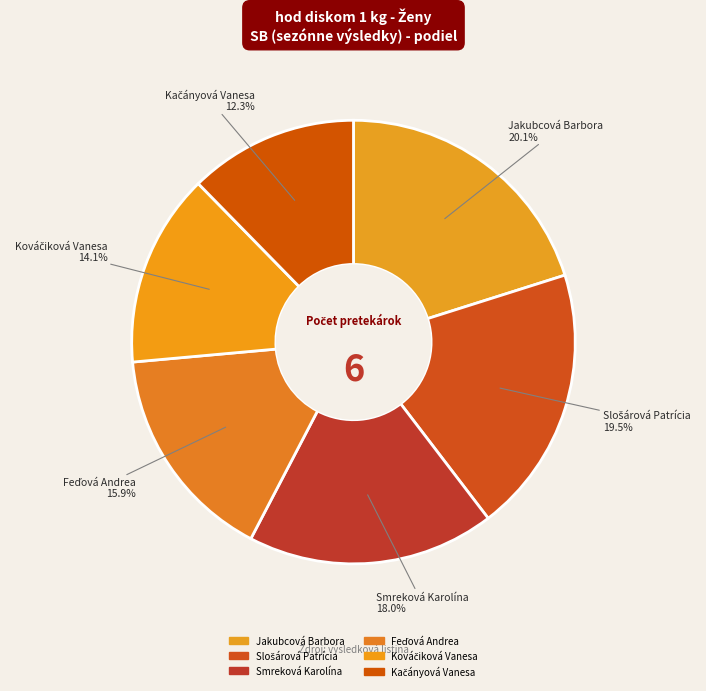

What percentage is NOT represented by Kačányová Vanesa?

87.7%